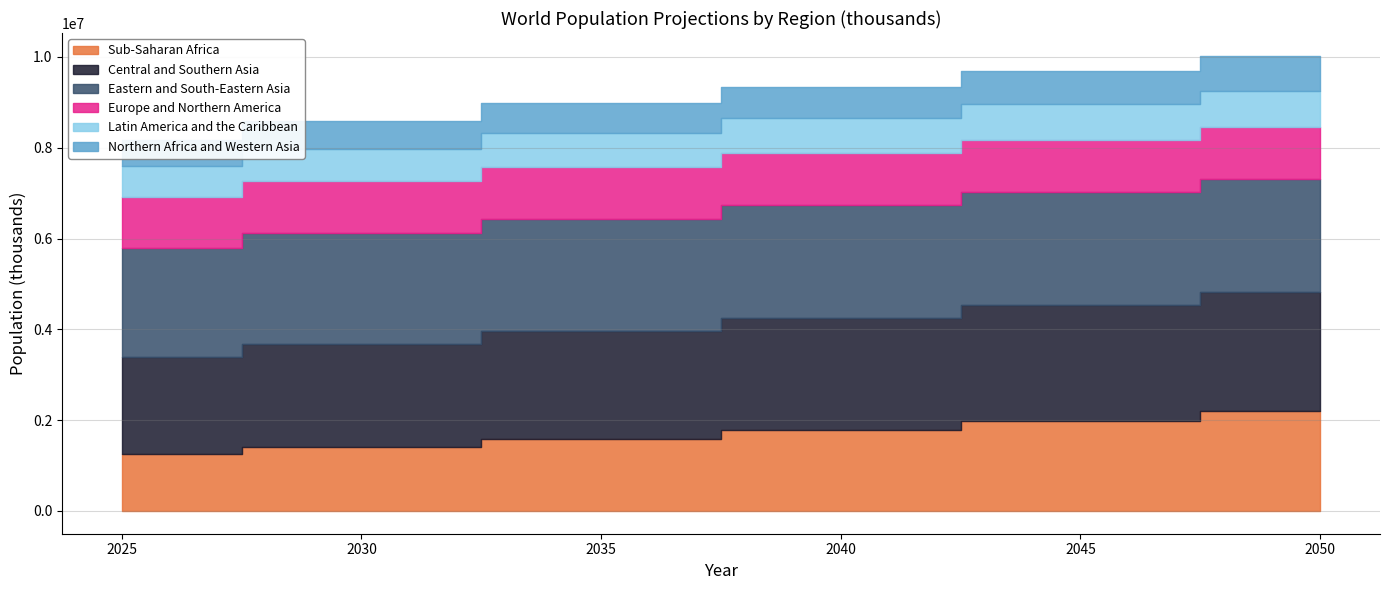

What is the difference between the maximum and second lowest values in the Northern Africa and Western Asia series?

165111.2